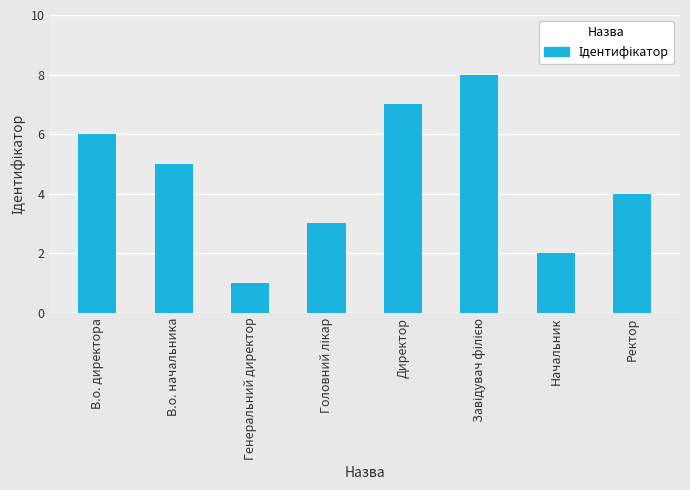

What is the sum of the values at В.о. директора and Начальник?

8